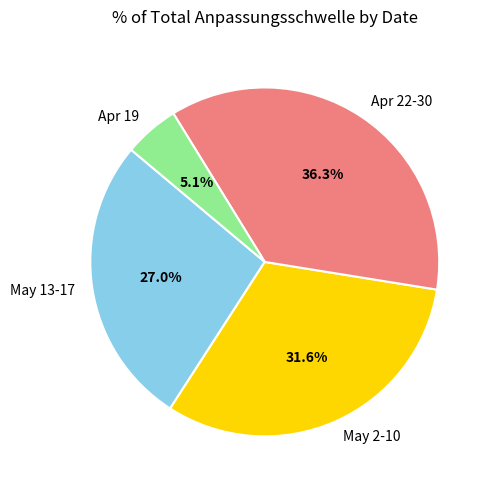

Do Apr 19 and Apr 22-30 together represent more than half of the pie?

No